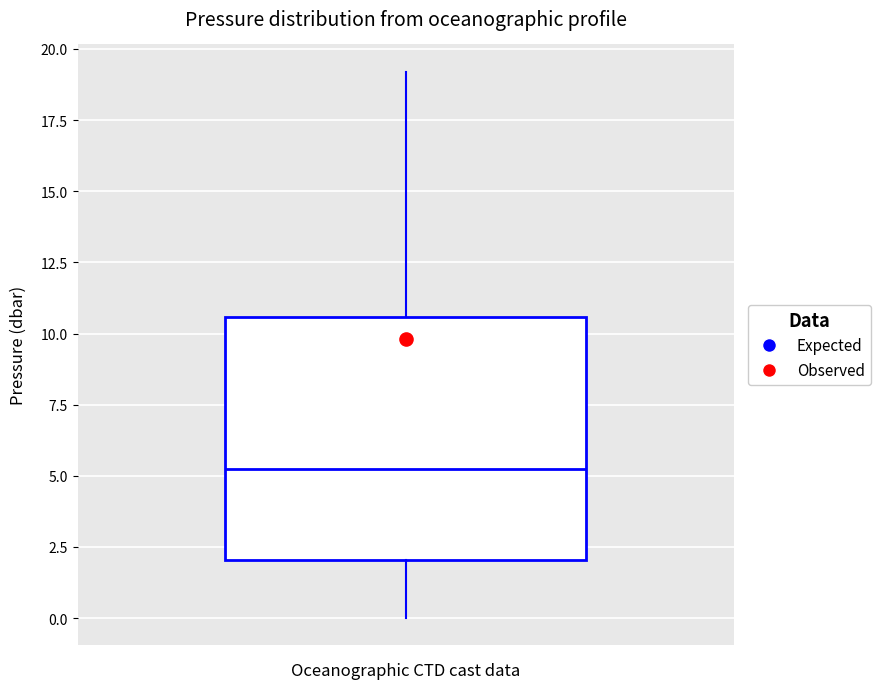

Transcribe this box plot: give where the median line is, the range the box spans, and where the two whiskers end, as read against the y-axis. The values are not printed on the chart, so give them approximately, as read against the axis.

median 5.5, box 2.0 to 10.5, whiskers 0.0 to 19.0